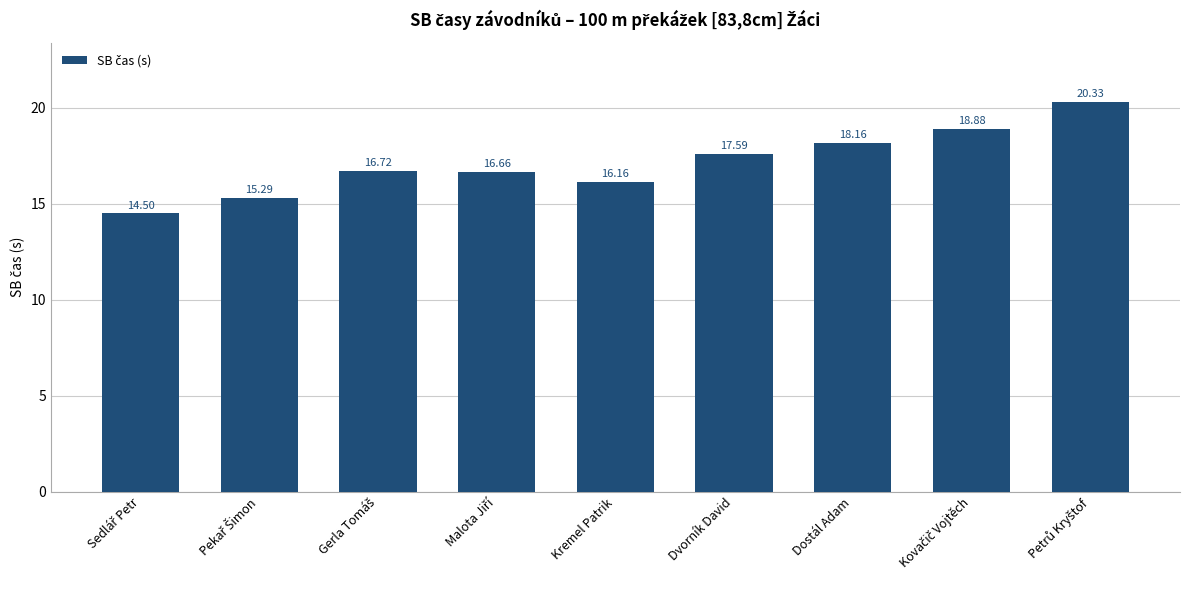

Does the chart contain any negative values?

No